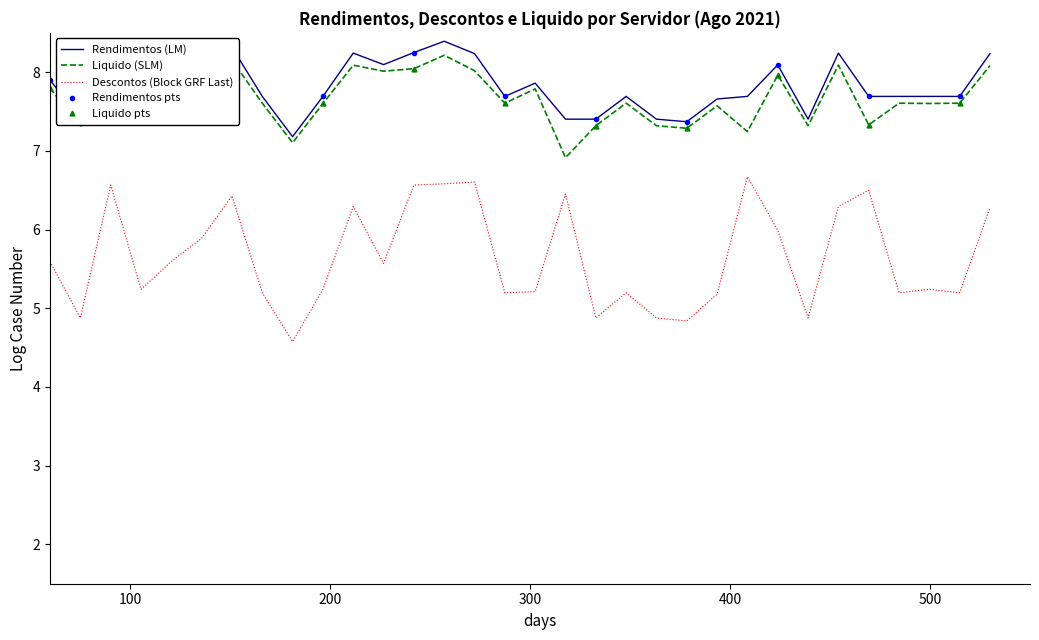

What is the value of the Rendimentos point at the 28th from the left?

7.7